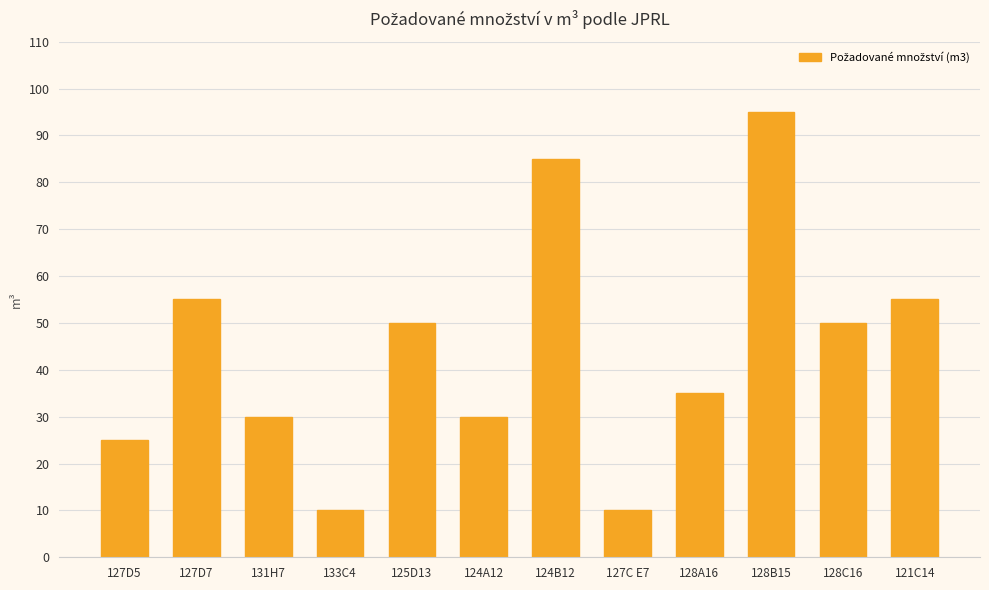

The chart shows a value of 10 at 127C E7. True or false?

True